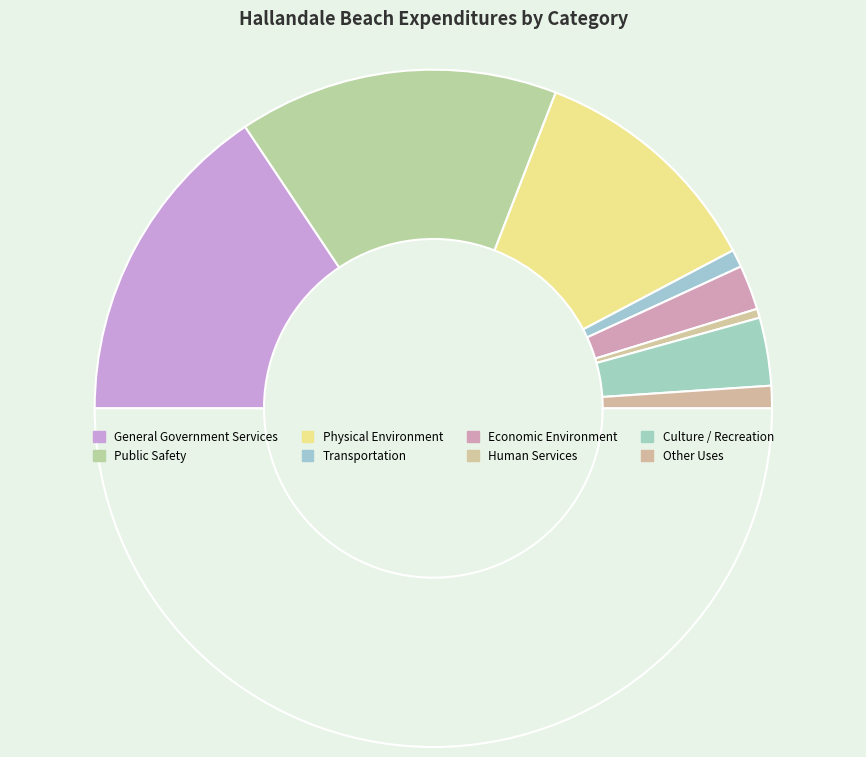

Count the number of slices in the pie.

9